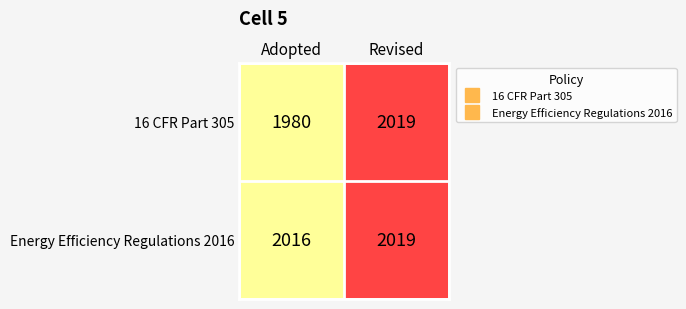

Reading left to right, what are all the values shown in this chart?

16 CFR Part 305: 1980	2019
Energy Efficiency Regulations 2016: 2016	2019